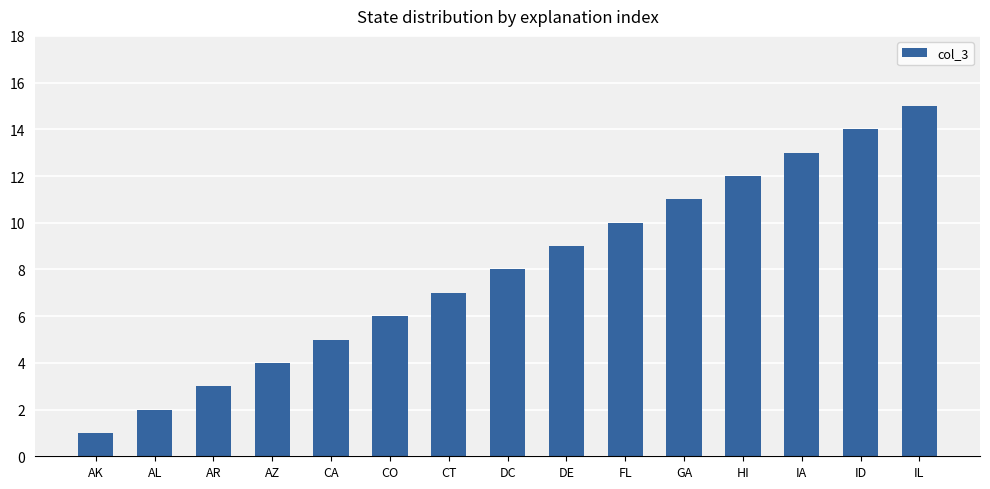

What is the difference between the second highest and second lowest values?

12